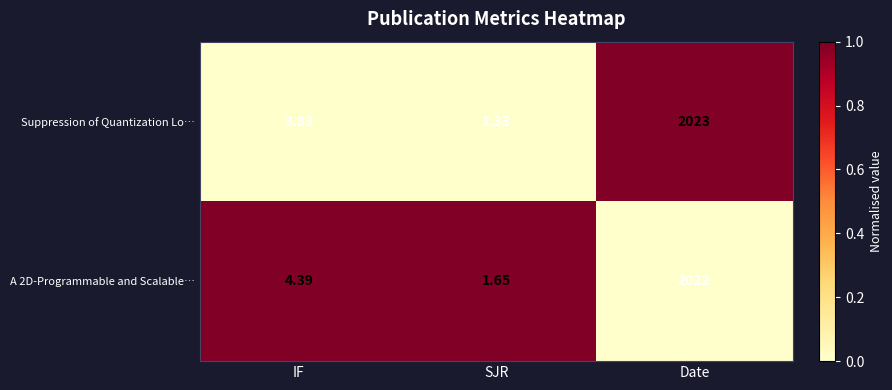

Which series has the largest total across all categories?

Suppression of Quantization Lo…